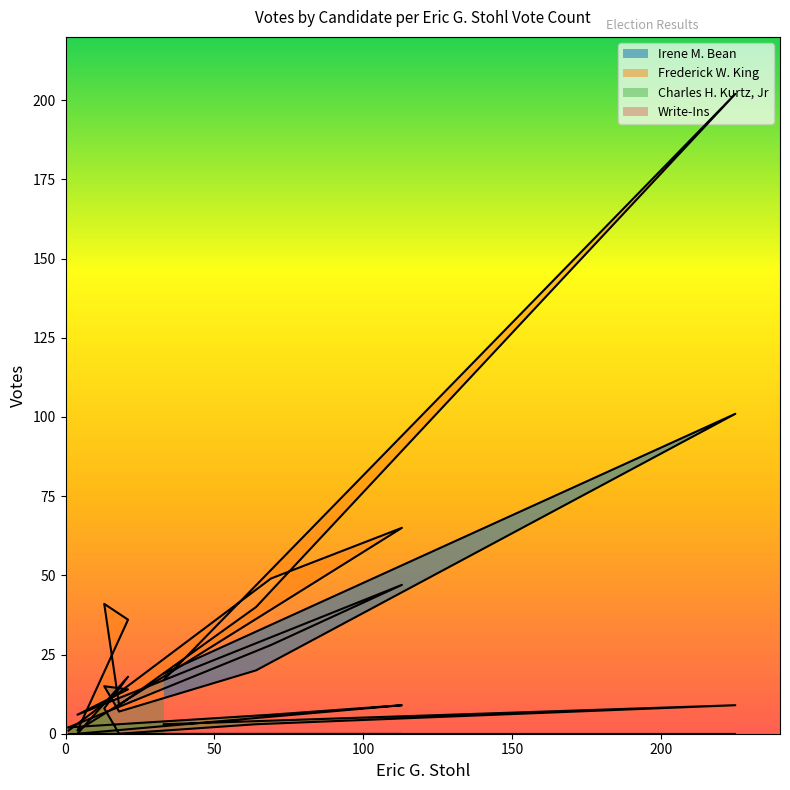

True or false: Charles H. Kurtz, Jr and Irene M. Bean intersect in this chart.

True